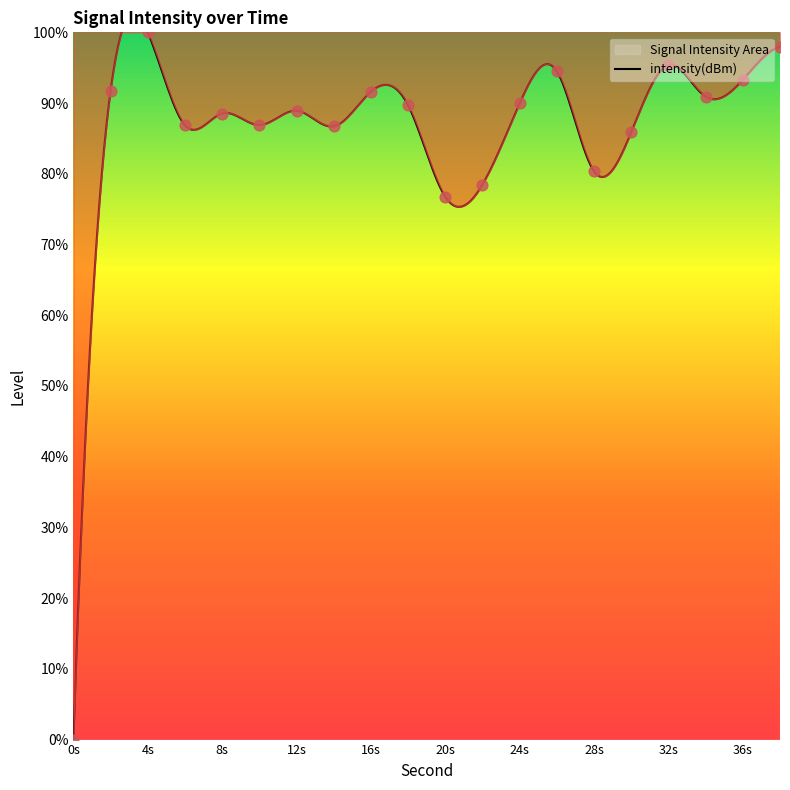

Approximately how many times larger is the value at 30 compared to 24?

1.0